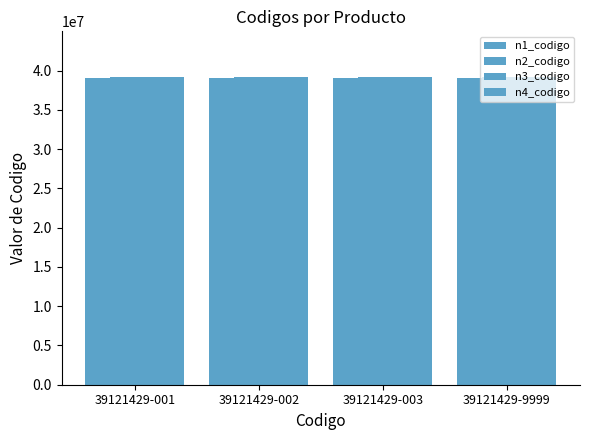

Count the number of data series in this chart.

4